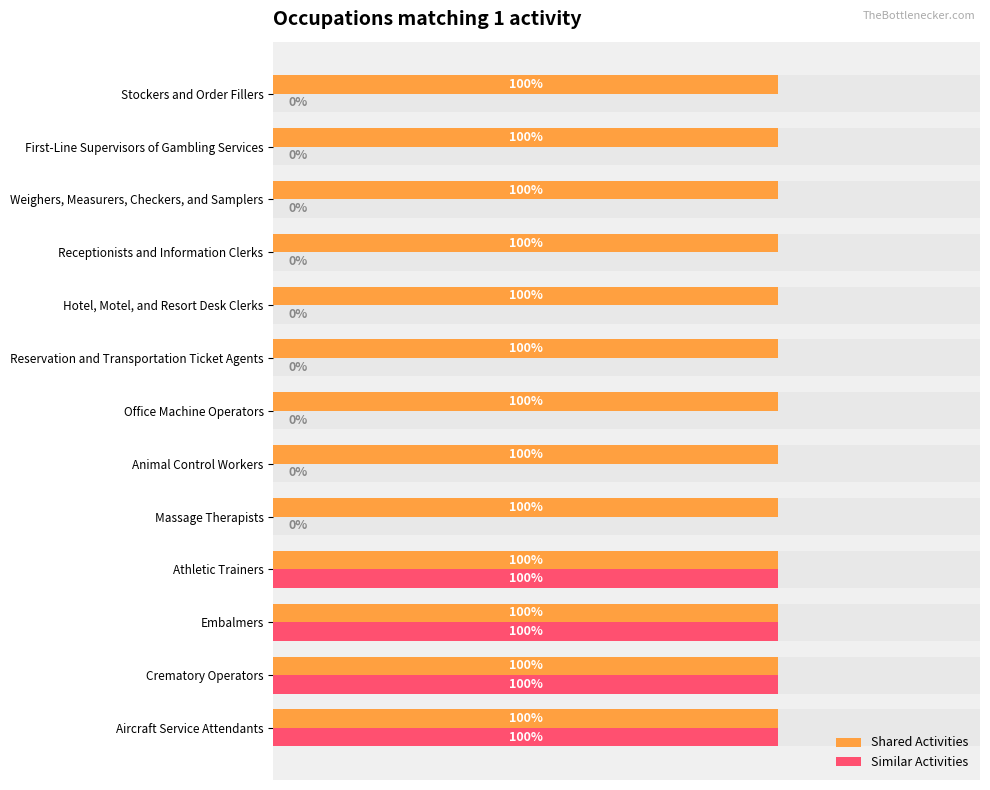

Which series has the widest spread of values?

Similar Activities